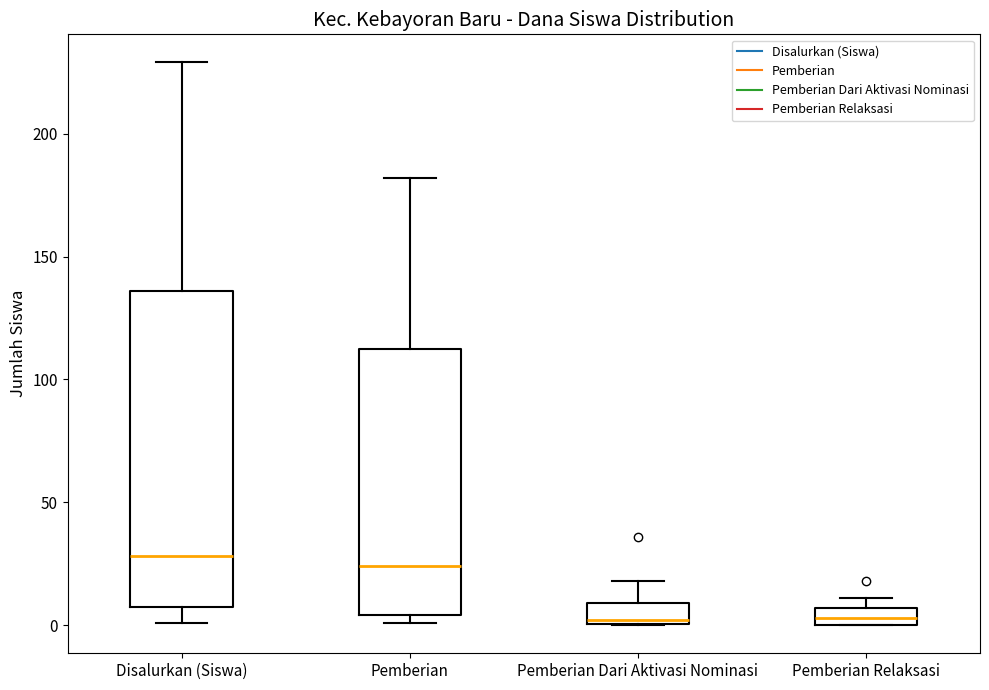

Which box is the tallest, from its lower edge to its upper edge?

Disalurkan (Siswa)